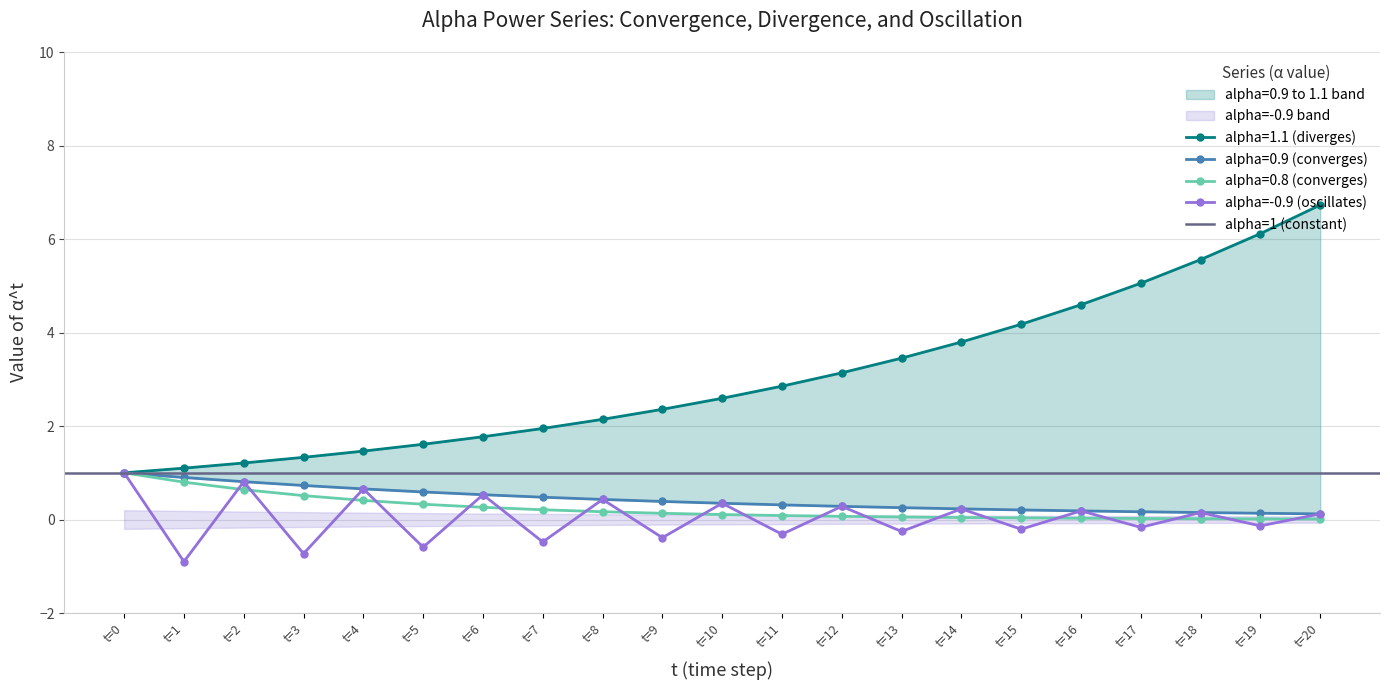

True or false: alpha=1.1 and alpha=0.9 intersect in this chart.

False